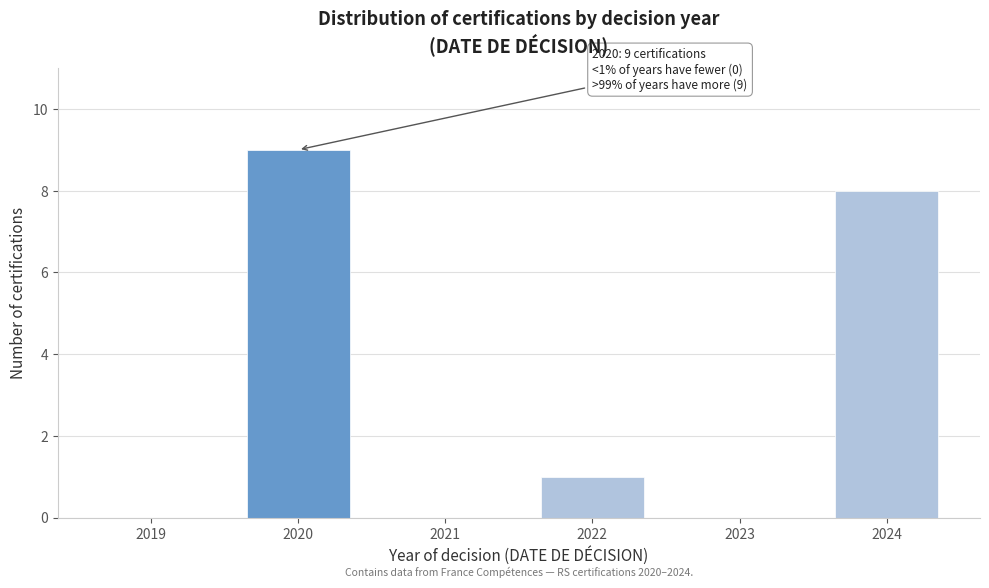

Reading left to right, what are all the values shown in this chart?

2019=0	2020=9	2021=0	2022=1	2023=0	2024=8